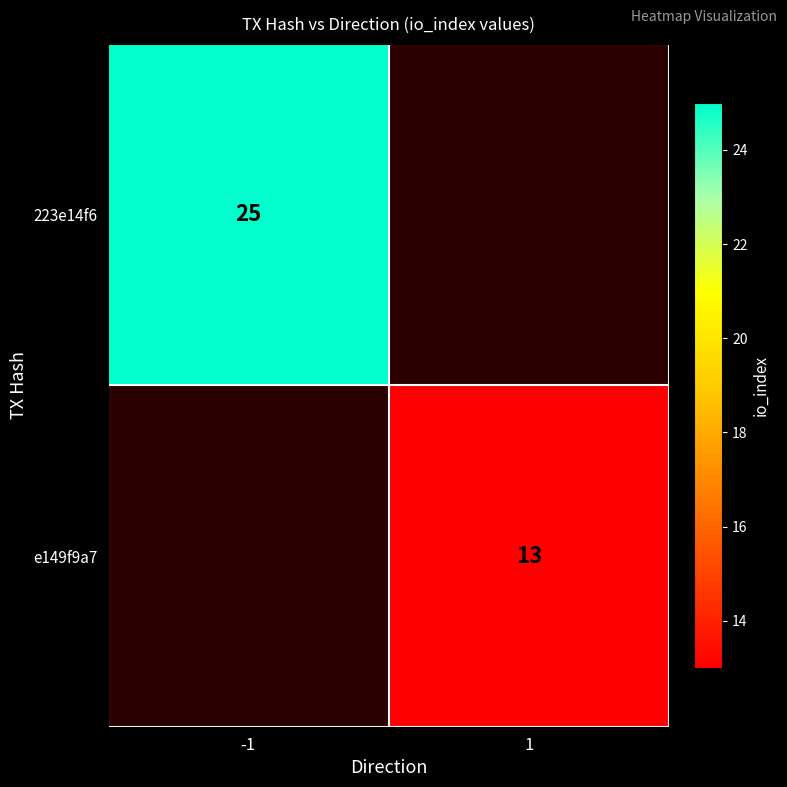

Which label corresponds to the largest value in the chart?

-1